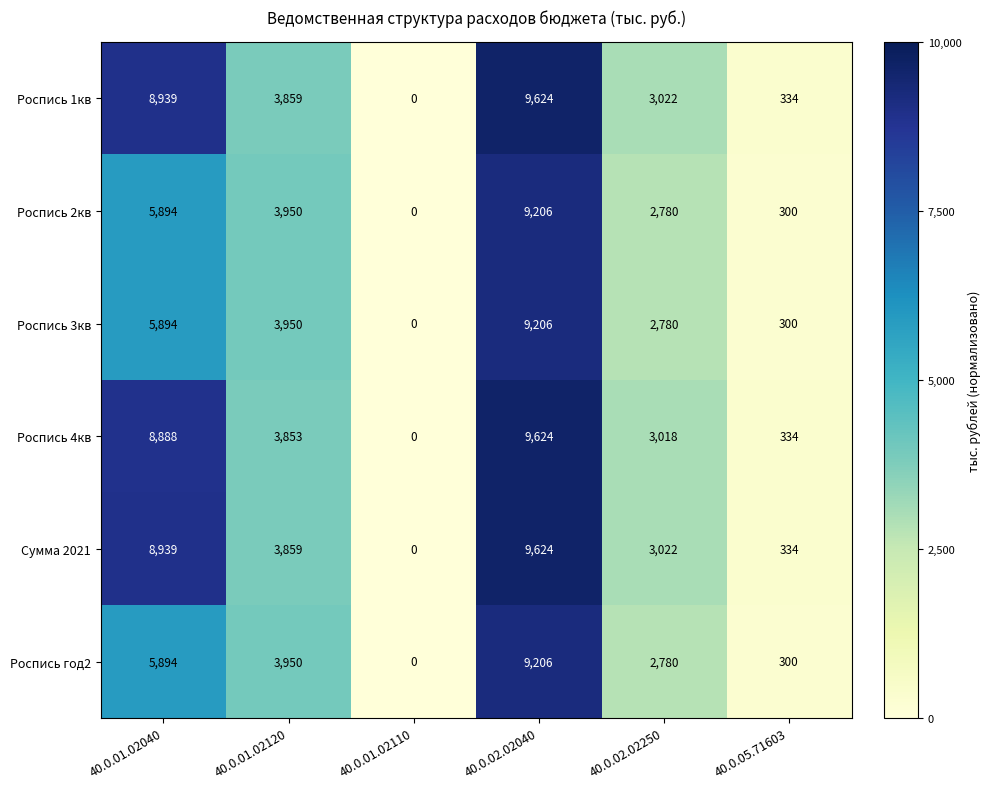

List the labels in order of Роспись 2кв value, largest first.

40.0.02.02040, 40.0.01.02040, 40.0.01.02120, 40.0.02.02250, 40.0.05.71603, 40.0.01.02110